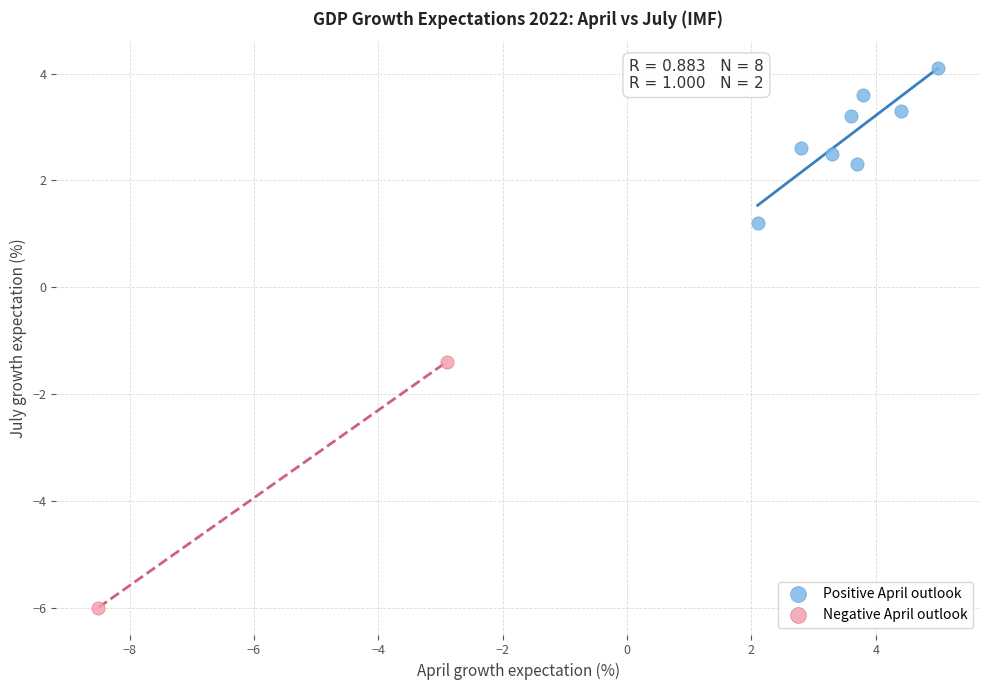

Which series has the largest Y range (max minus min)?

Negative April outlook